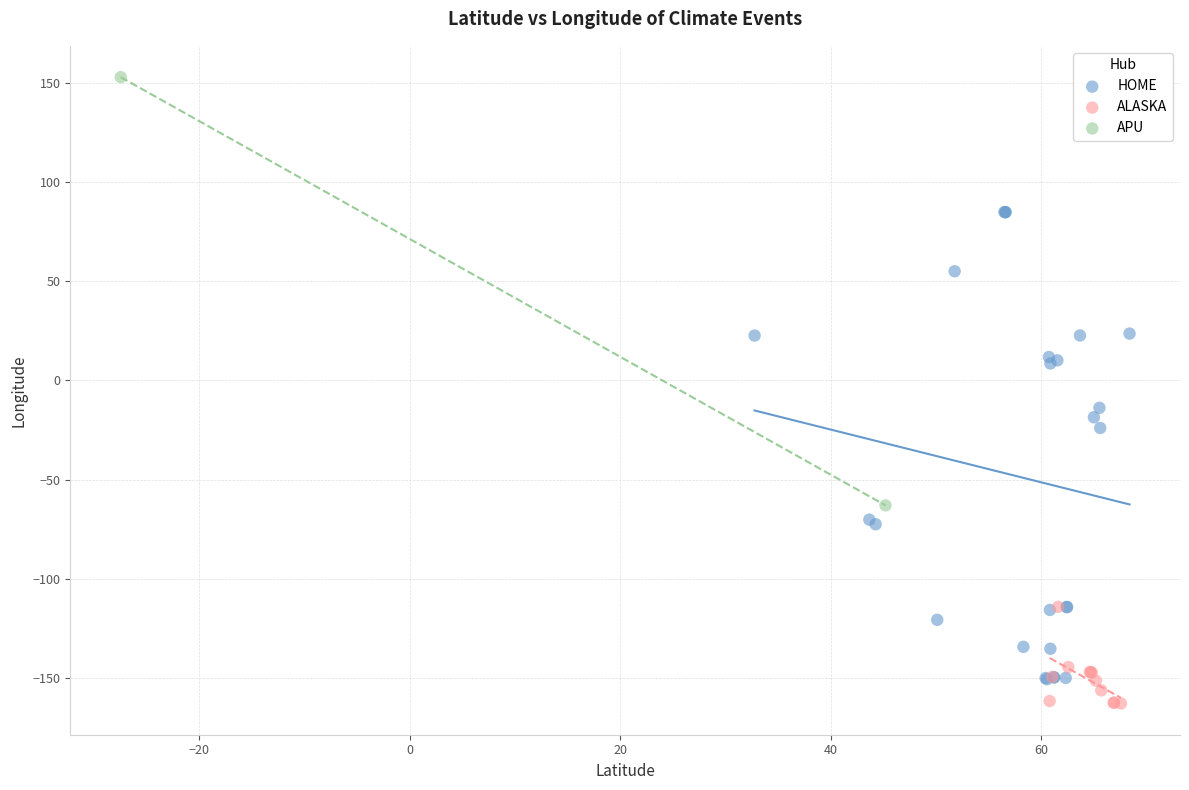

What are all the series names shown in the legend?

HOME, ALASKA, APU